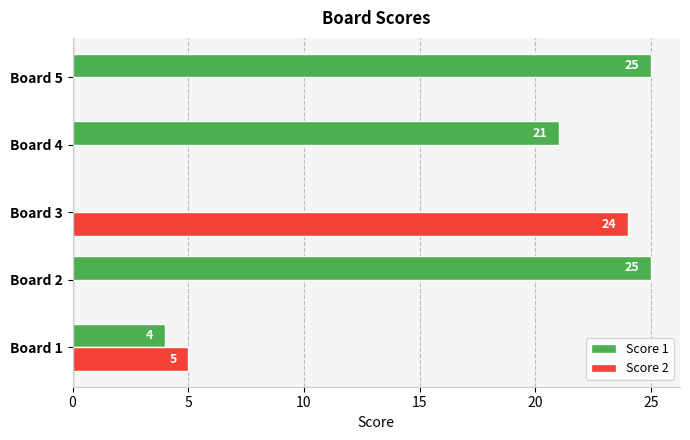

What is the maximum value shown in the chart?

25